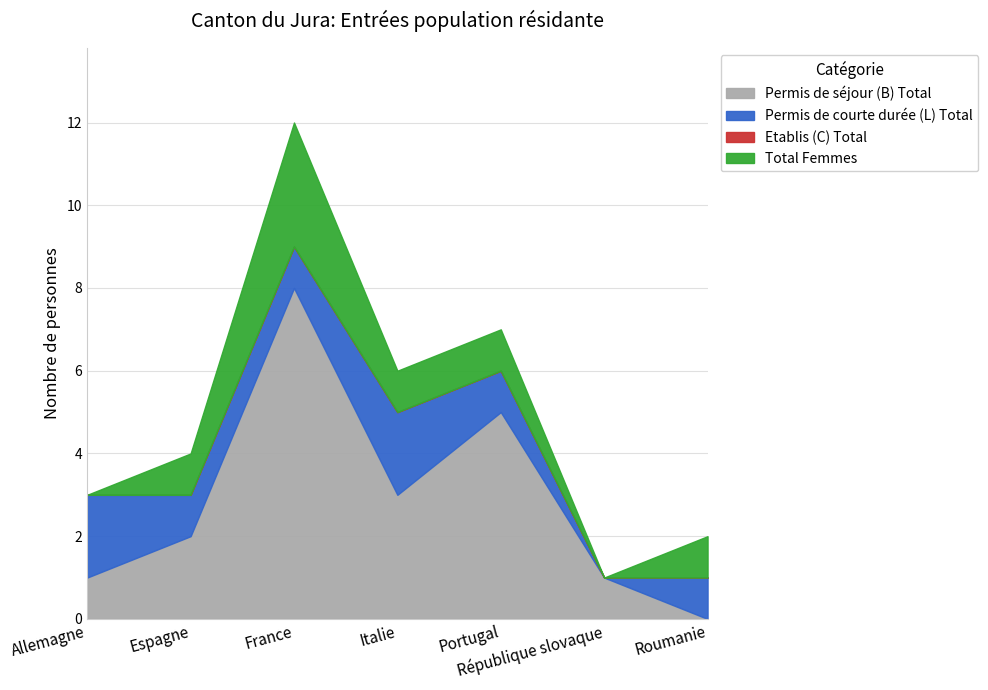

What is the sum of the Total Femmes values at Portugal and Roumanie?

2